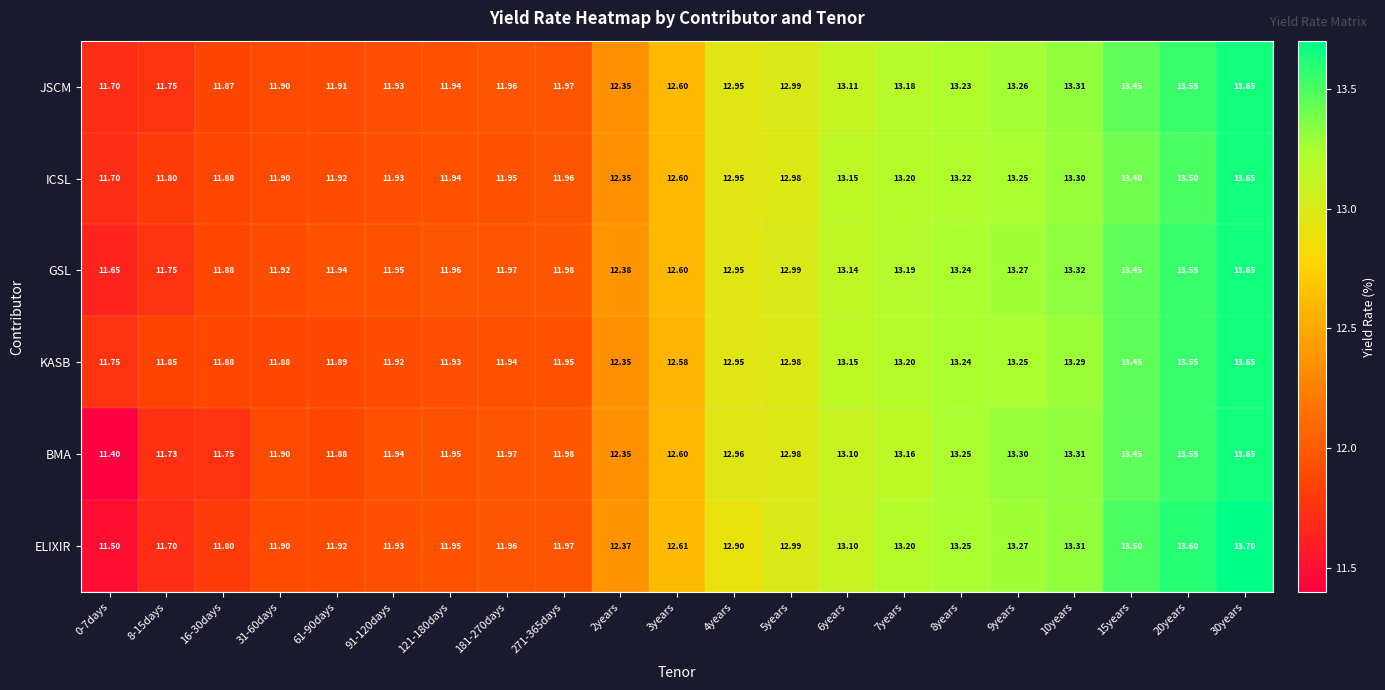

Which series has the widest spread of values?

BMA